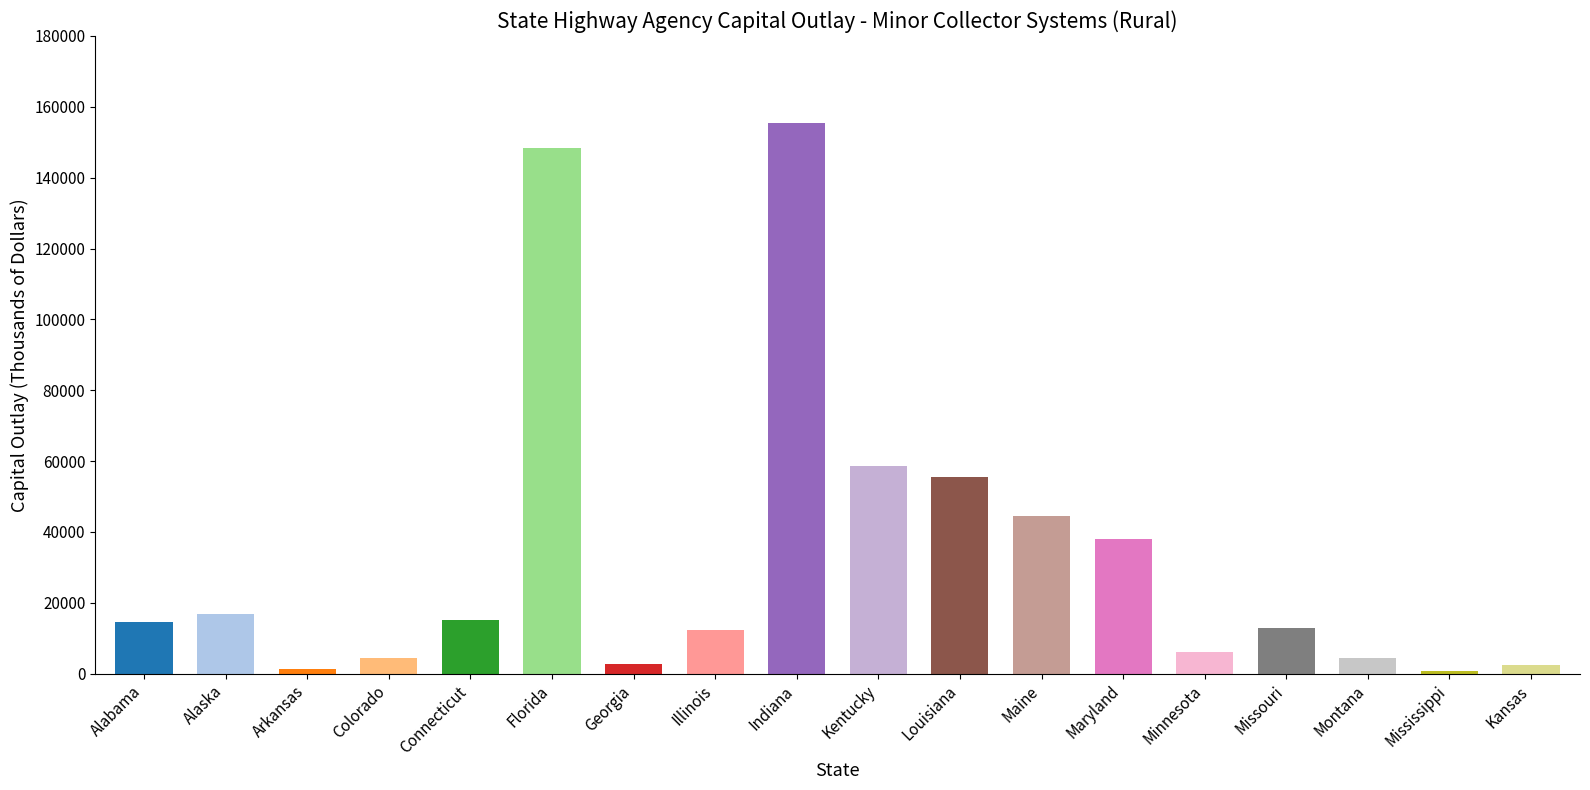

Are the bars horizontal?

No